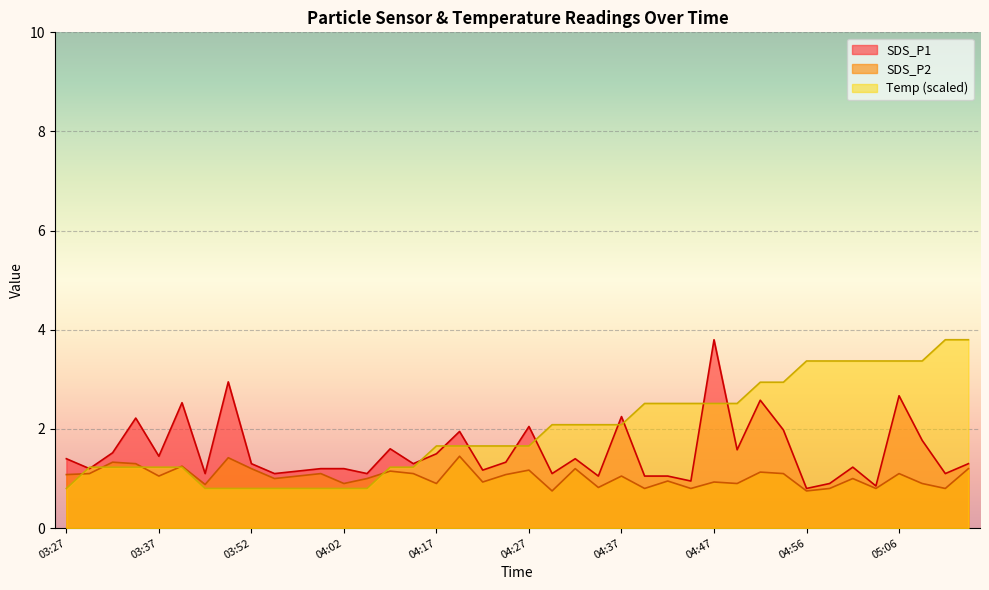

What is the label of the 23rd point from the left?

04:32